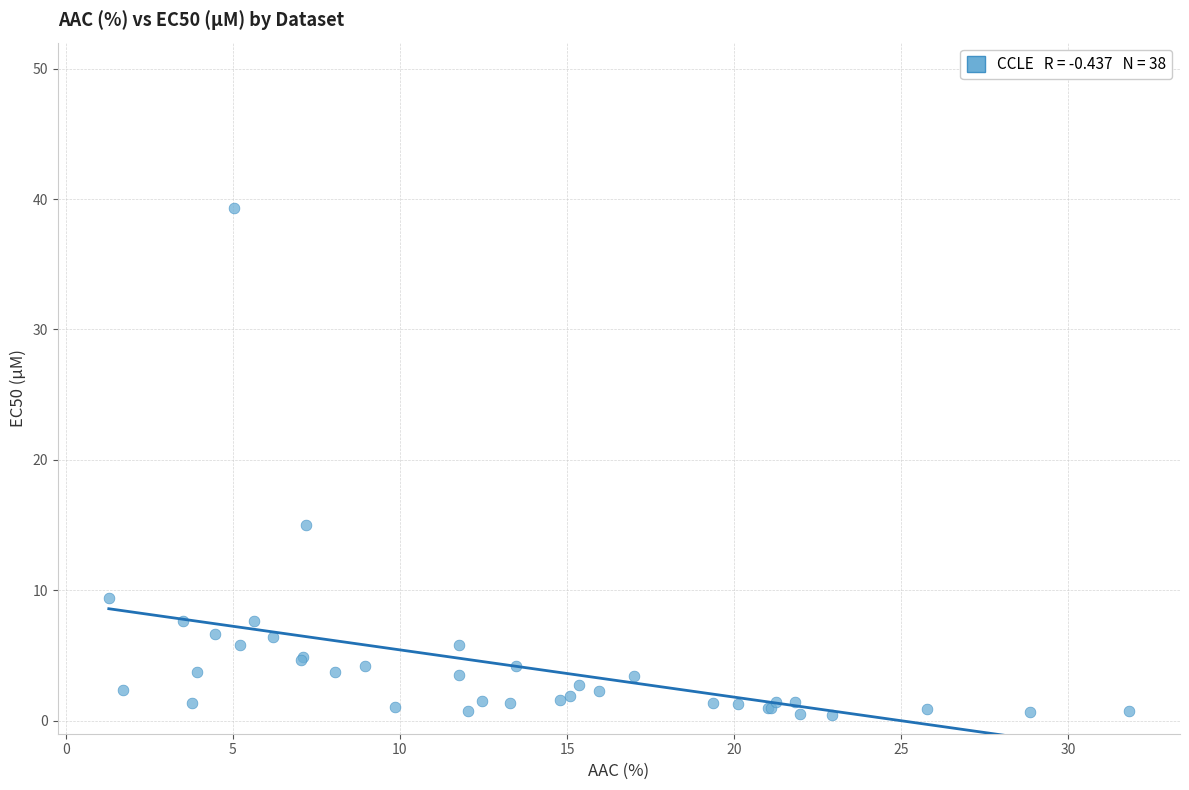

What Y value in the scatter plot is closest to 19?

15.0